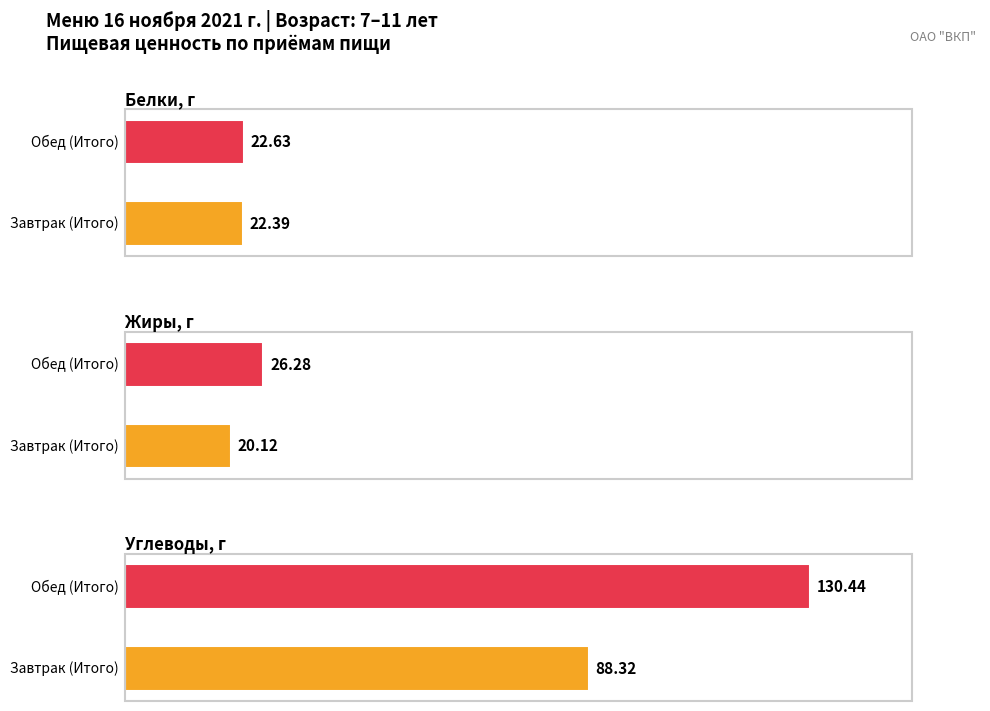

What is the total value across all series at Завтрак (Итого)?

130.8